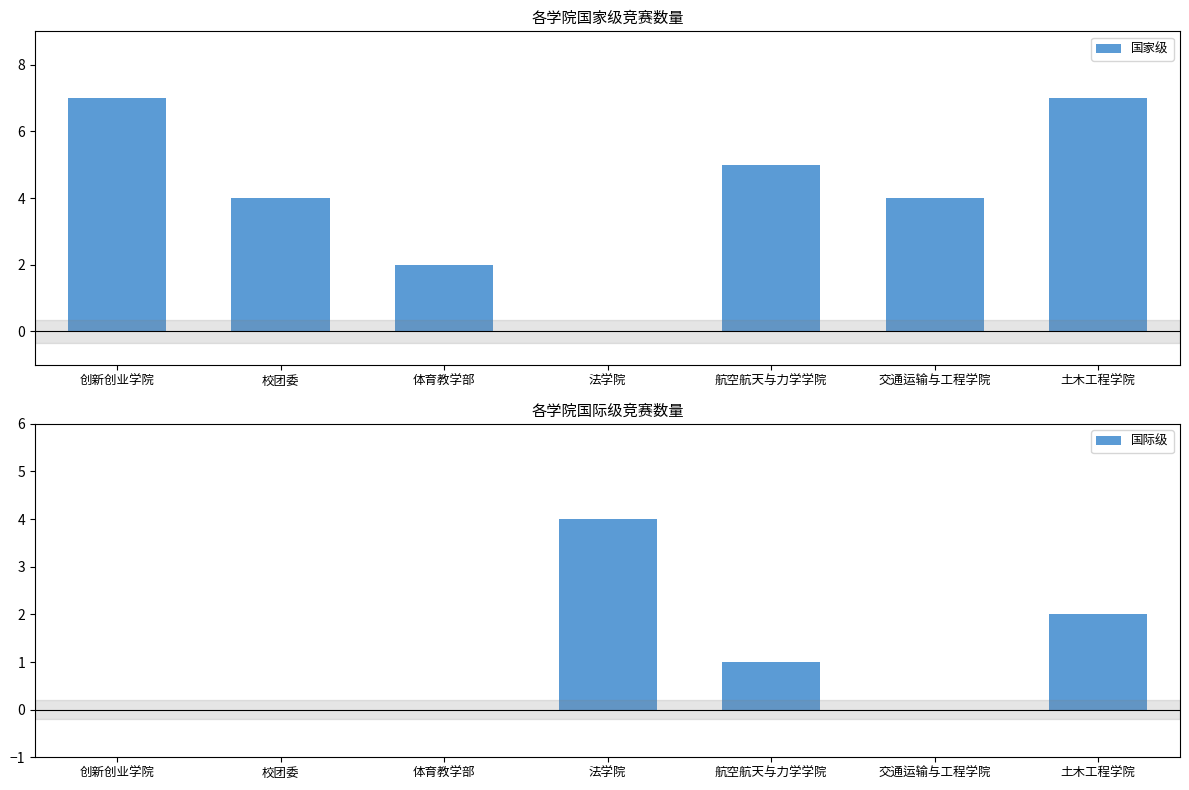

Which series has the widest spread of values?

国家级